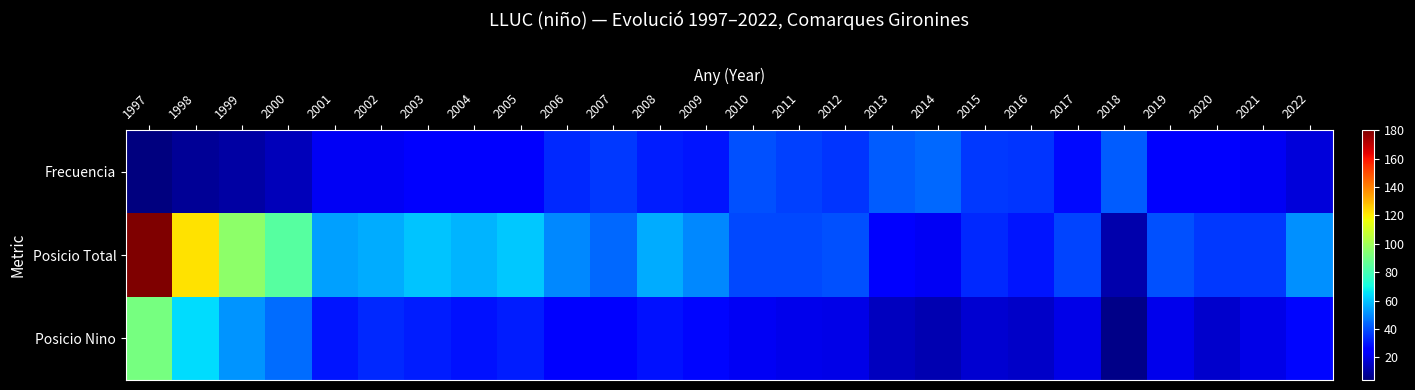

Between 2011 and 2005, which is larger?

2011